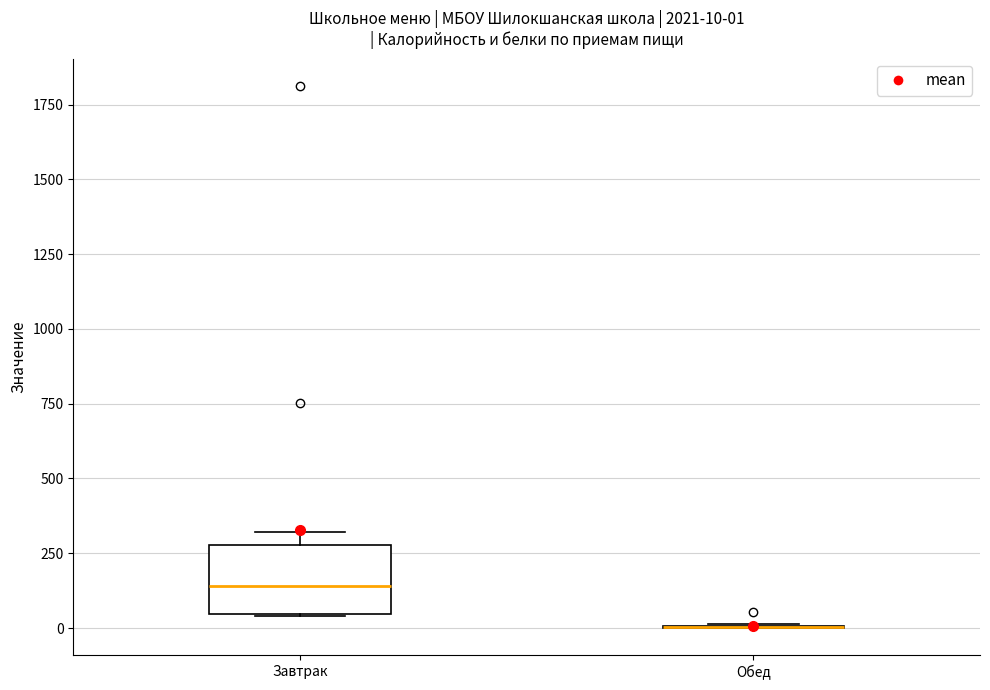

Comparing the boxes themselves (not the whiskers), which one is the tallest?

Завтрак